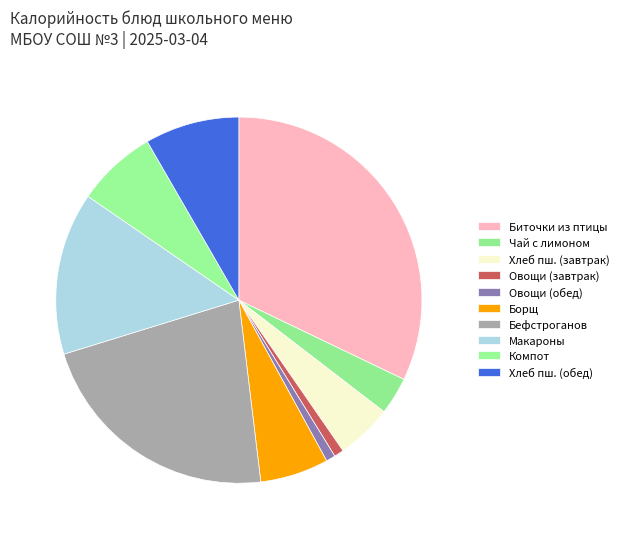

Count the number of slices in the pie.

10